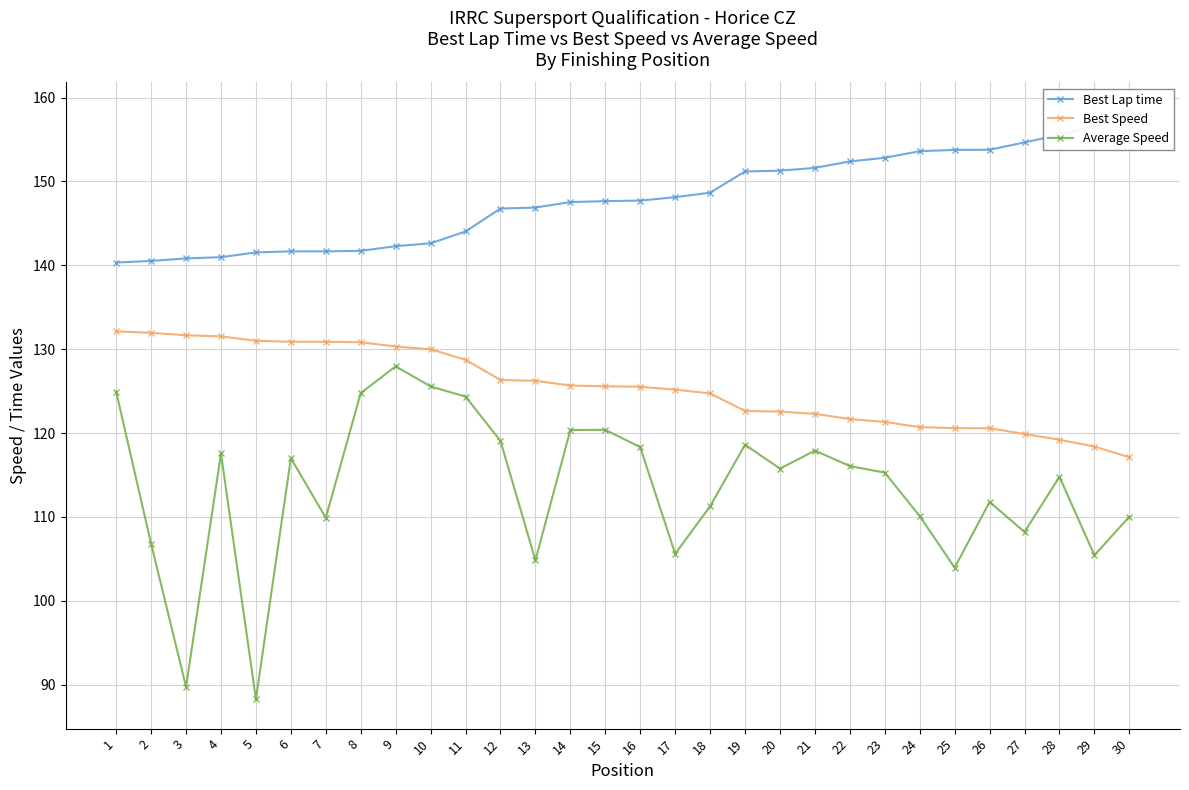

What is the lowest value of the Best Lap time series?

140.3